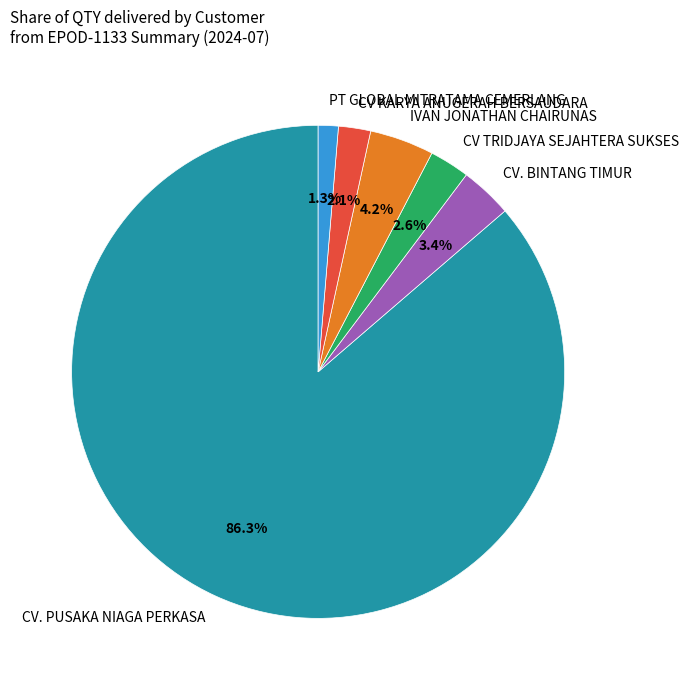

Rank the categories by value from lowest to highest.

PT GLOBAL MITRATAMA CEMERLANG, CV KARYA ANUGERAH BERSAUDARA, CV TRIDJAYA SEJAHTERA SUKSES, CV. BINTANG TIMUR, IVAN JONATHAN CHAIRUNAS, CV. PUSAKA NIAGA PERKASA